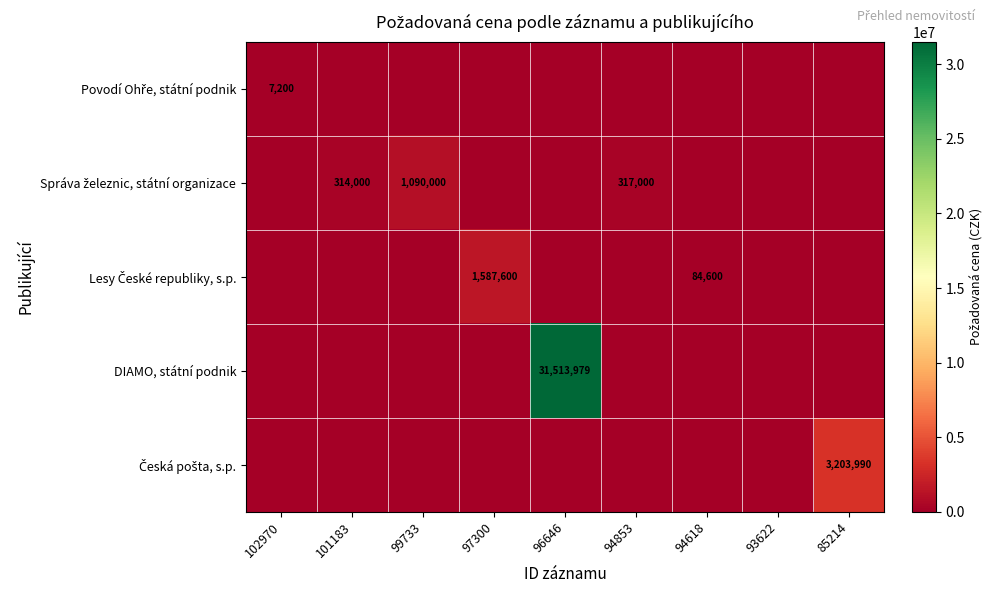

At 93622, list the series in order from largest to smallest.

Povodí Ohře, státní podnik, Správa železnic, státní organizace, Lesy České republiky, s.p., DIAMO, státní podnik, Česká pošta, s.p.